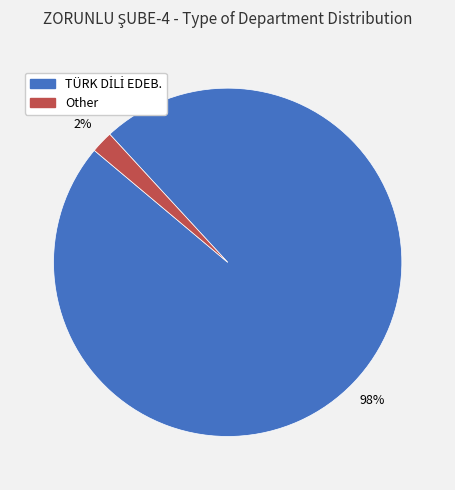

Is Other the majority of the pie?

No